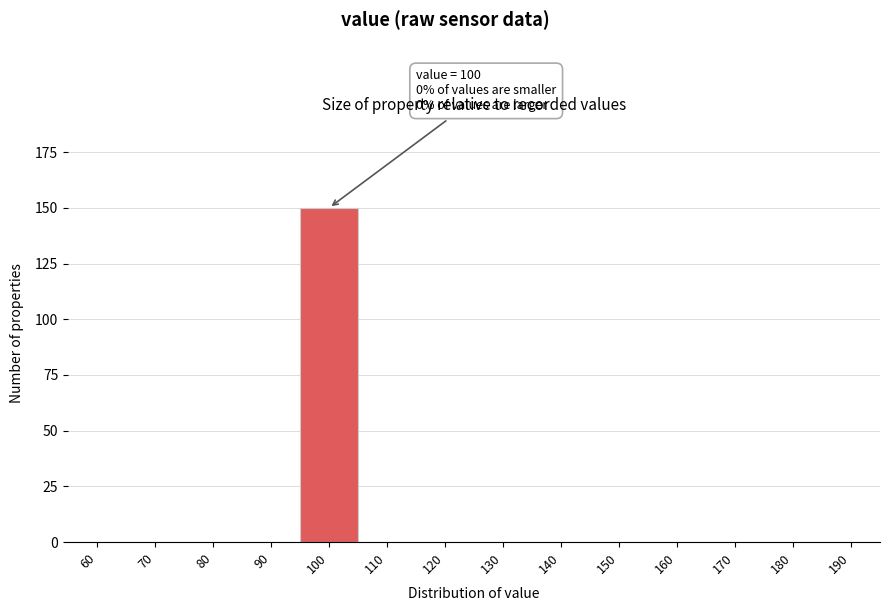

Reading left to right, list all the values displayed in this chart.

60=0	70=0	80=0	90=0	100=150	110=0	120=0	130=0	140=0	150=0	160=0	170=0	180=0	190=0